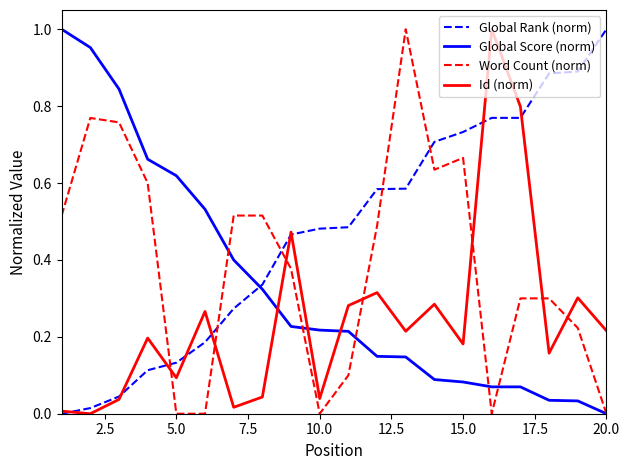

After their last crossing, which series has the higher values: Word Count (norm) or Global Rank (norm)?

Global Rank (norm)